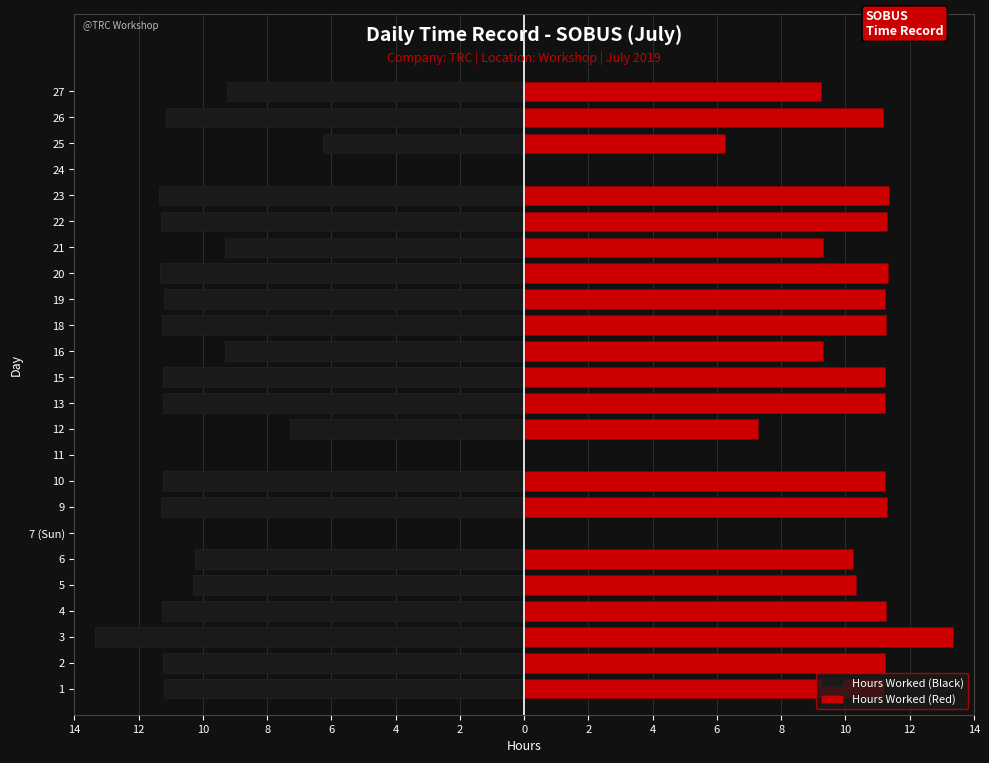

What is the label of the 5th bar from the right?

23